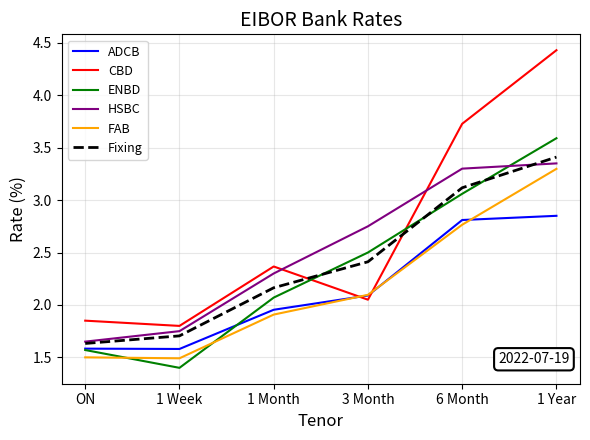

What is the total value across all series at 1 Week?

9.7